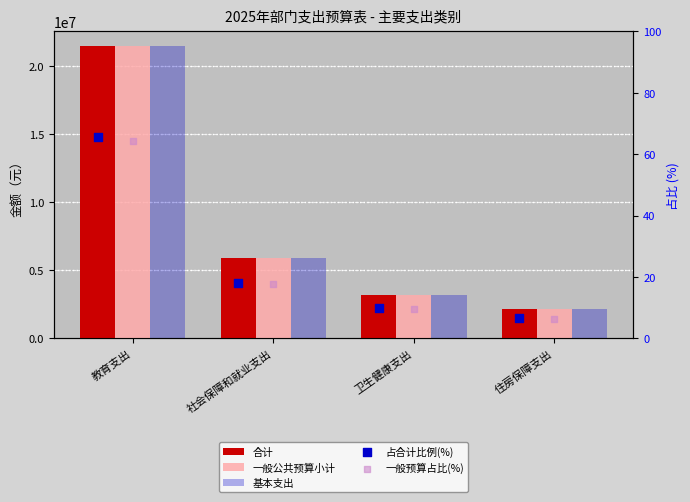

At which category is the sum across all series the highest?

教育支出